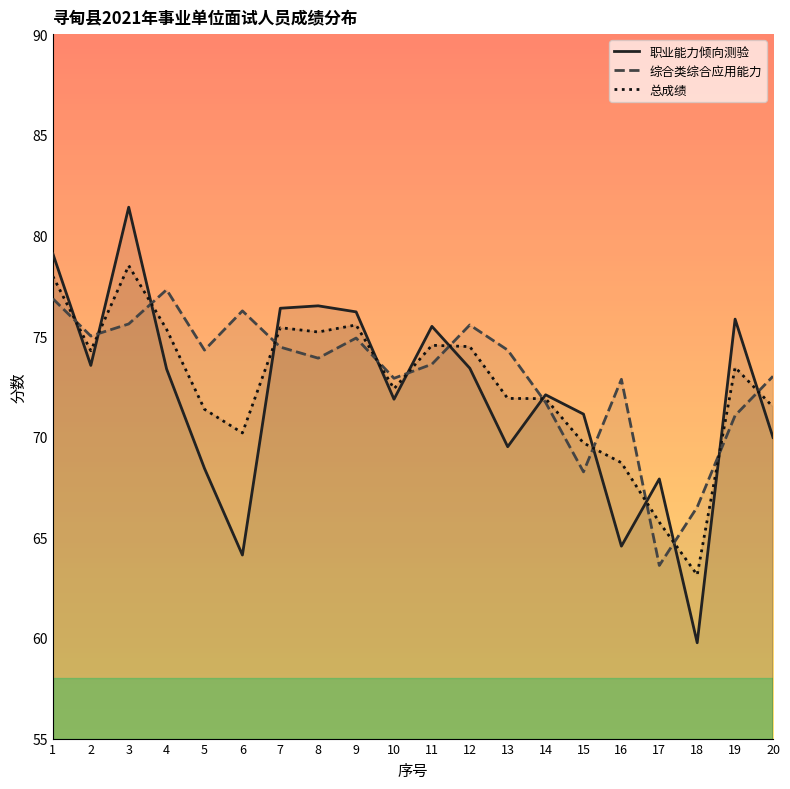

Between 14 and 13, which is larger?

14